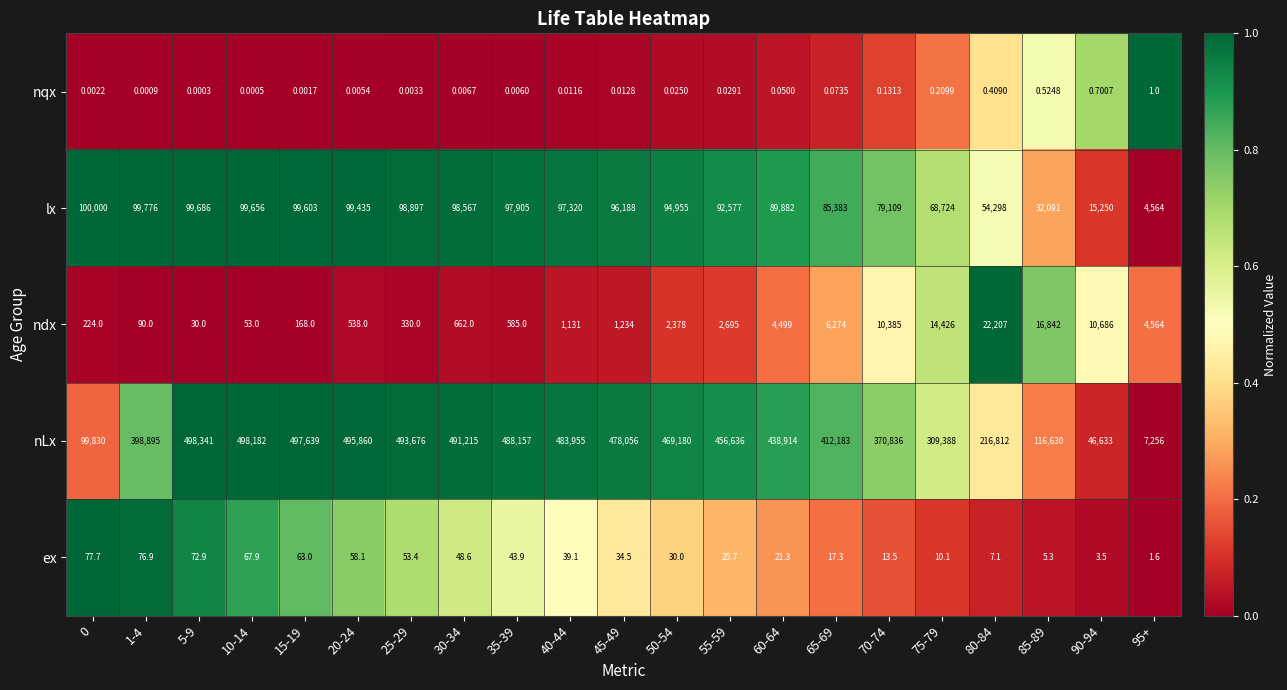

Rank the series by their maximum value, from highest to lowest.

nLx, lx, ndx, ex, nqx